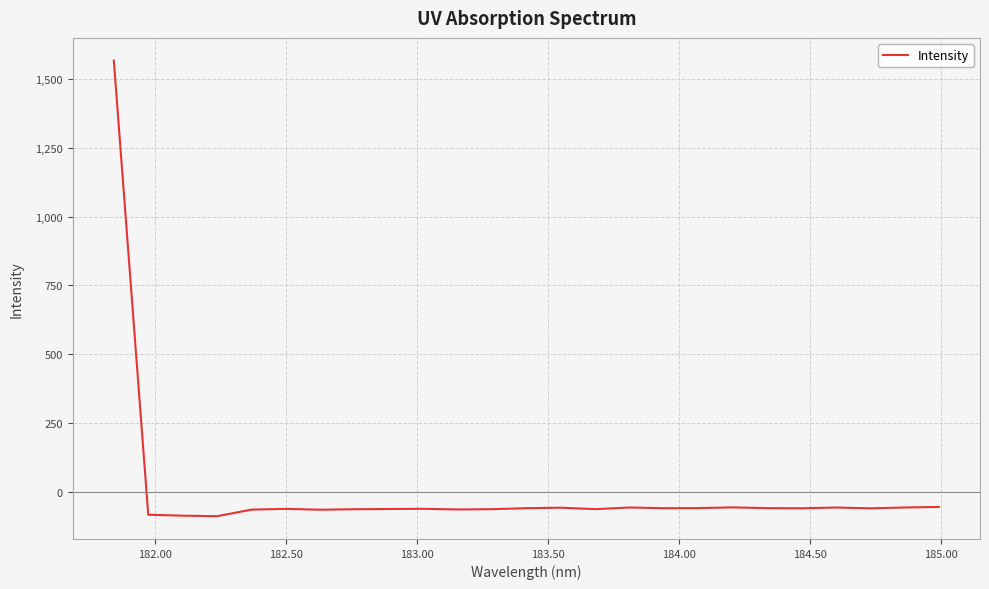

What is the smallest value displayed?

-86.7